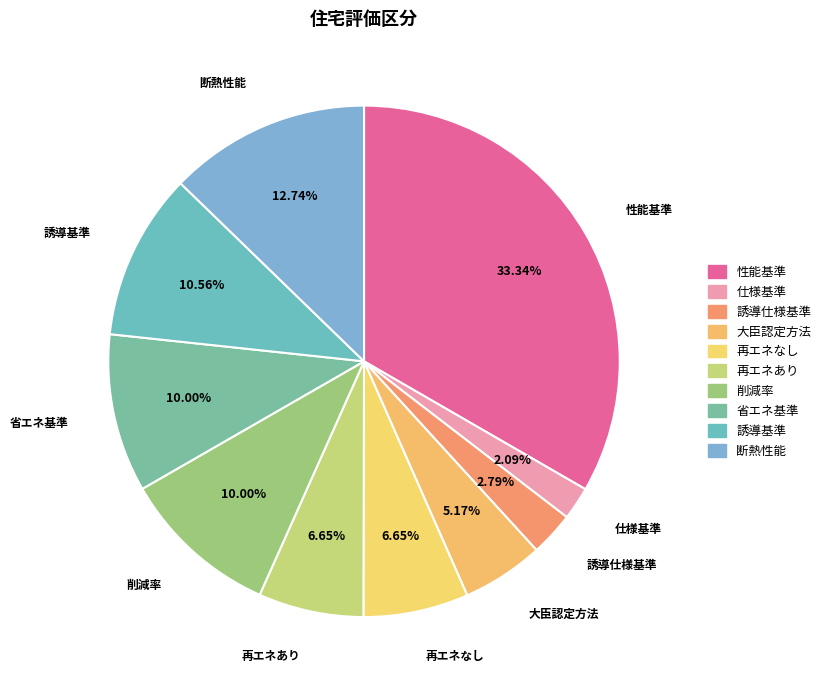

Is the sum of 性能基準 and 仕様基準 greater than half?

No